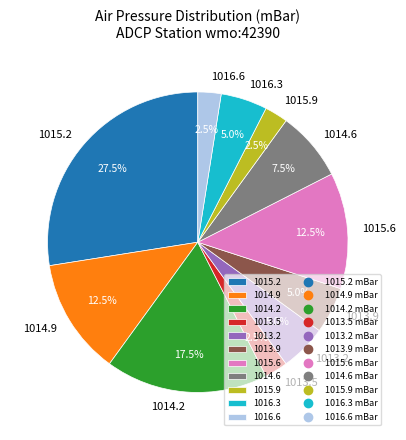

What is the total percentage of 1014.6 and 1015.6?

20.0%